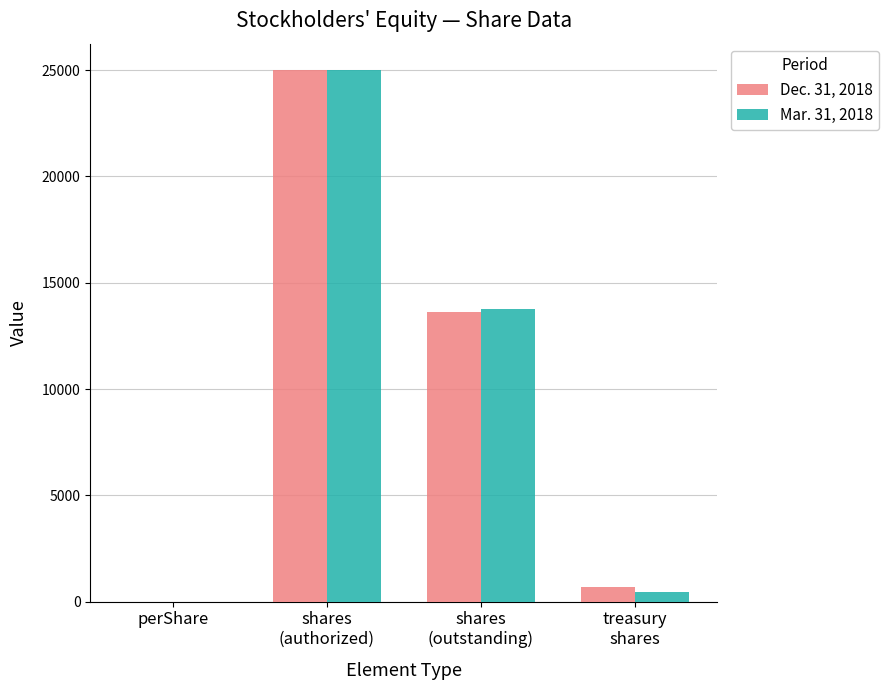

How many data points does each series have?

4